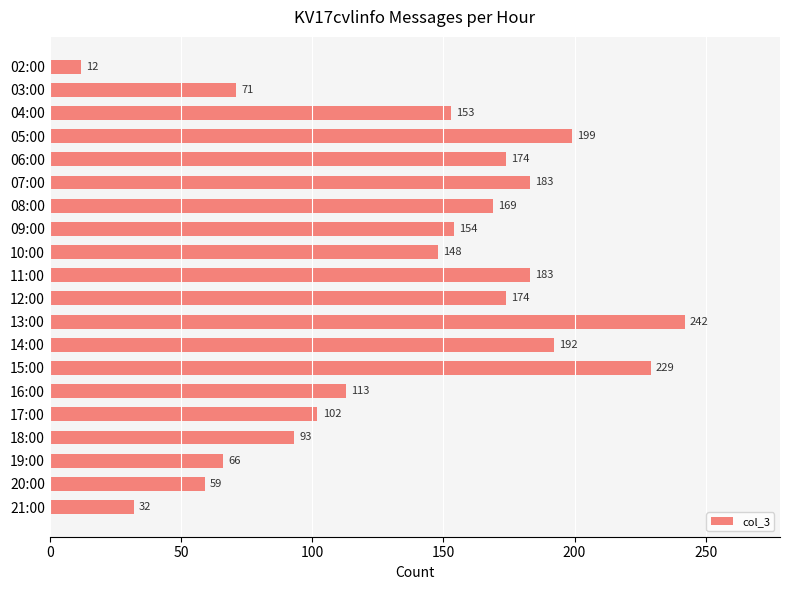

What is the value of the 7th bar from the top?

169